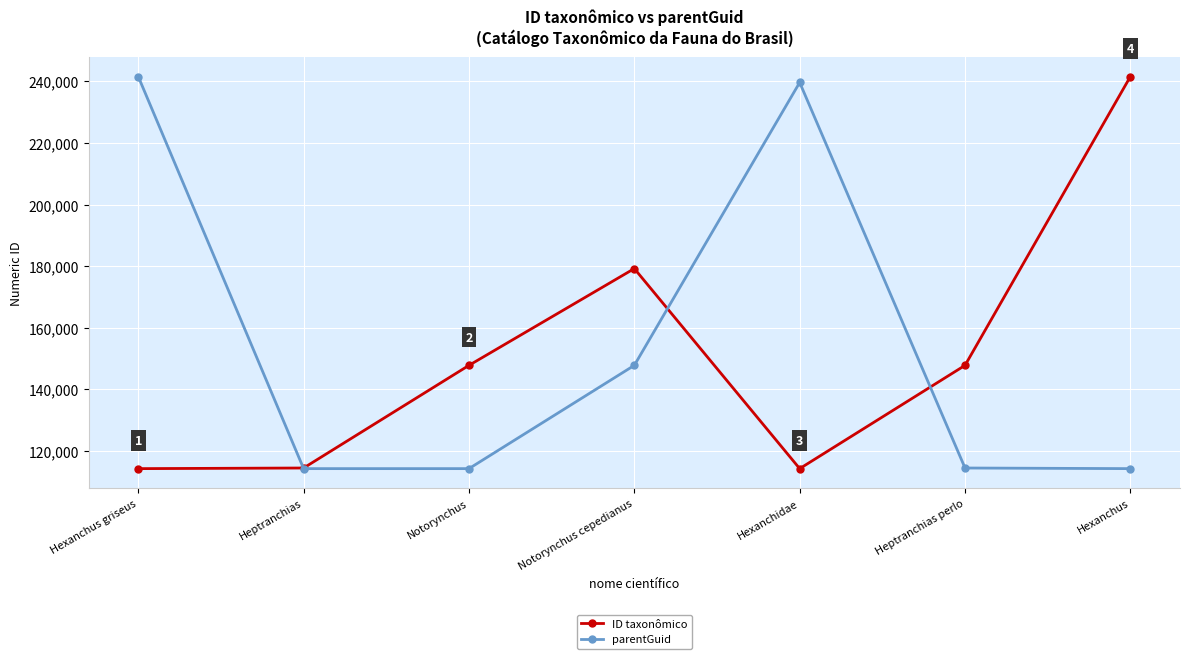

Which series changed the most between Notorynchus and Hexanchidae?

parentGuid